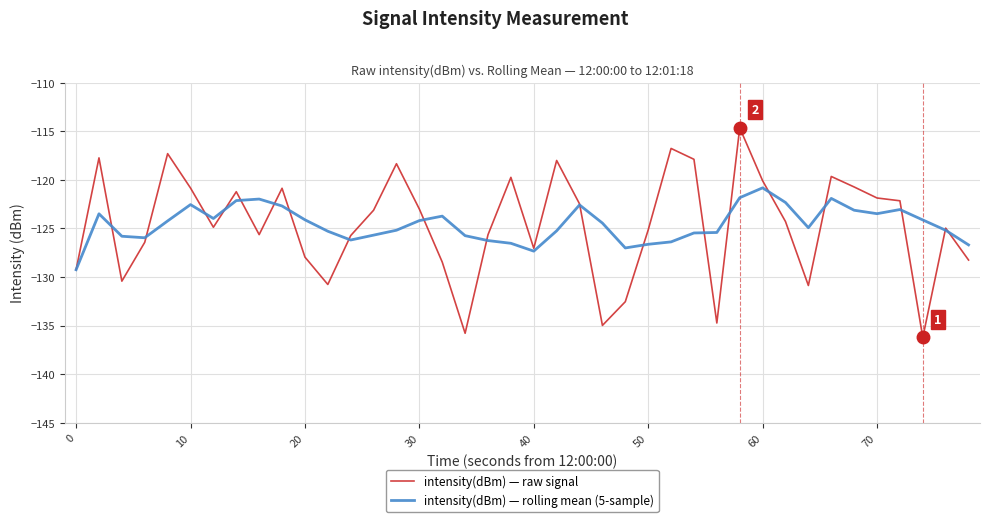

At how many categories does at least one series exceed -128?

39